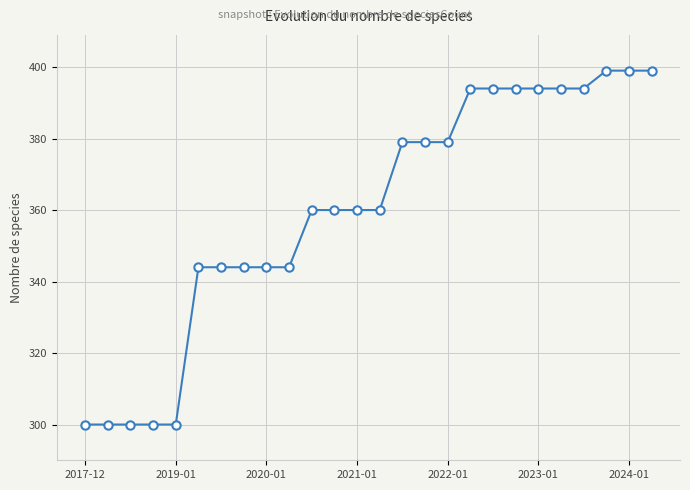

What is the value of the 17th point from the left?

379